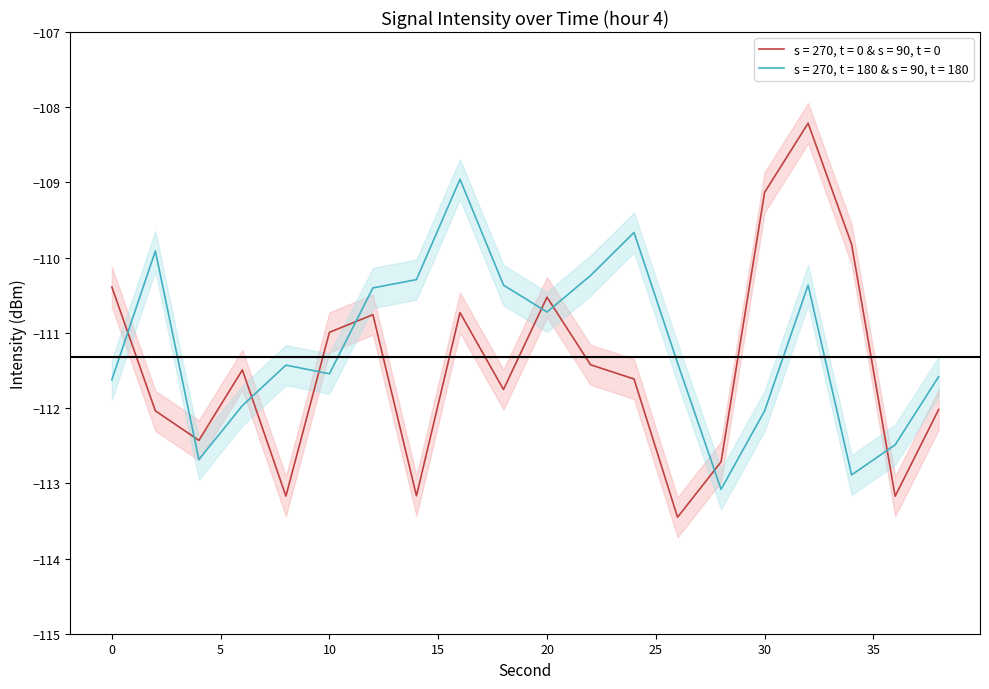

Is this an area chart (filled region under the line)?

No